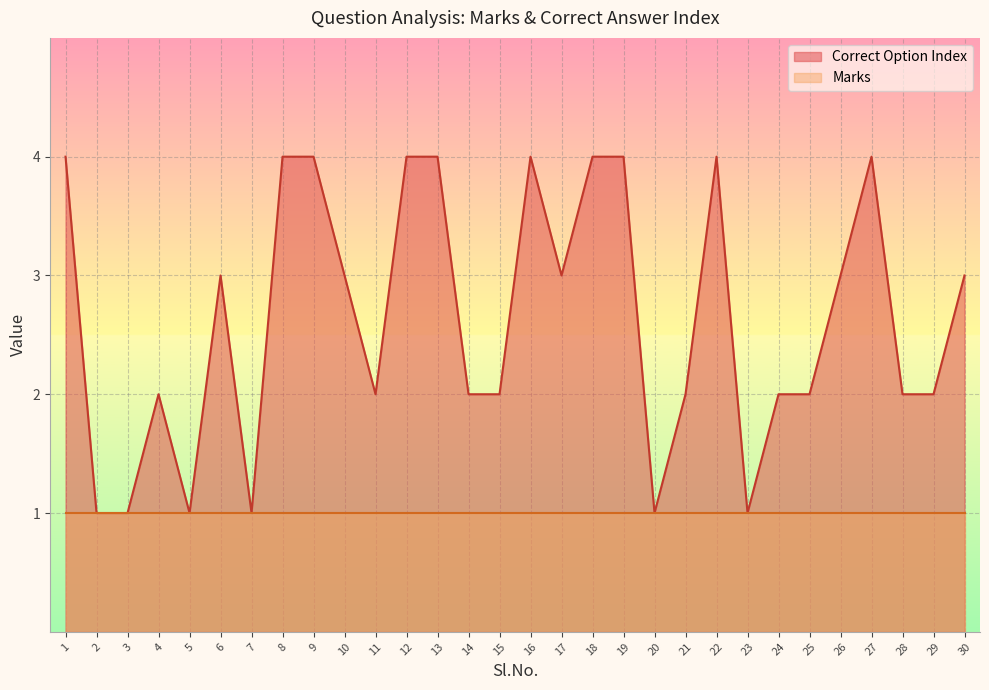

List the labels in order of value, largest first.

1, 8, 9, 12, 13, 16, 18, 19, 22, 27, 6, 10, 17, 26, 30, 4, 11, 14, 15, 21, 24, 25, 28, 29, 2, 3, 5, 7, 20, 23